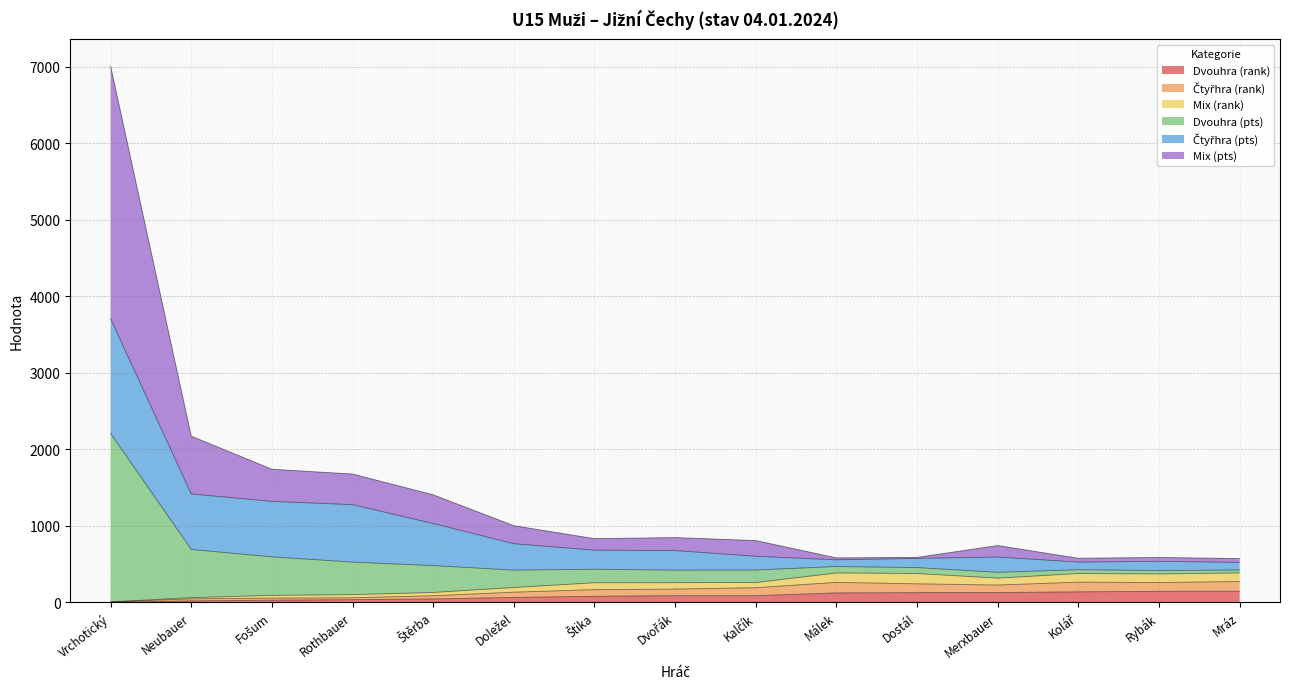

True or false: Čtyřhra (rank) and Mix (pts) intersect in this chart.

False